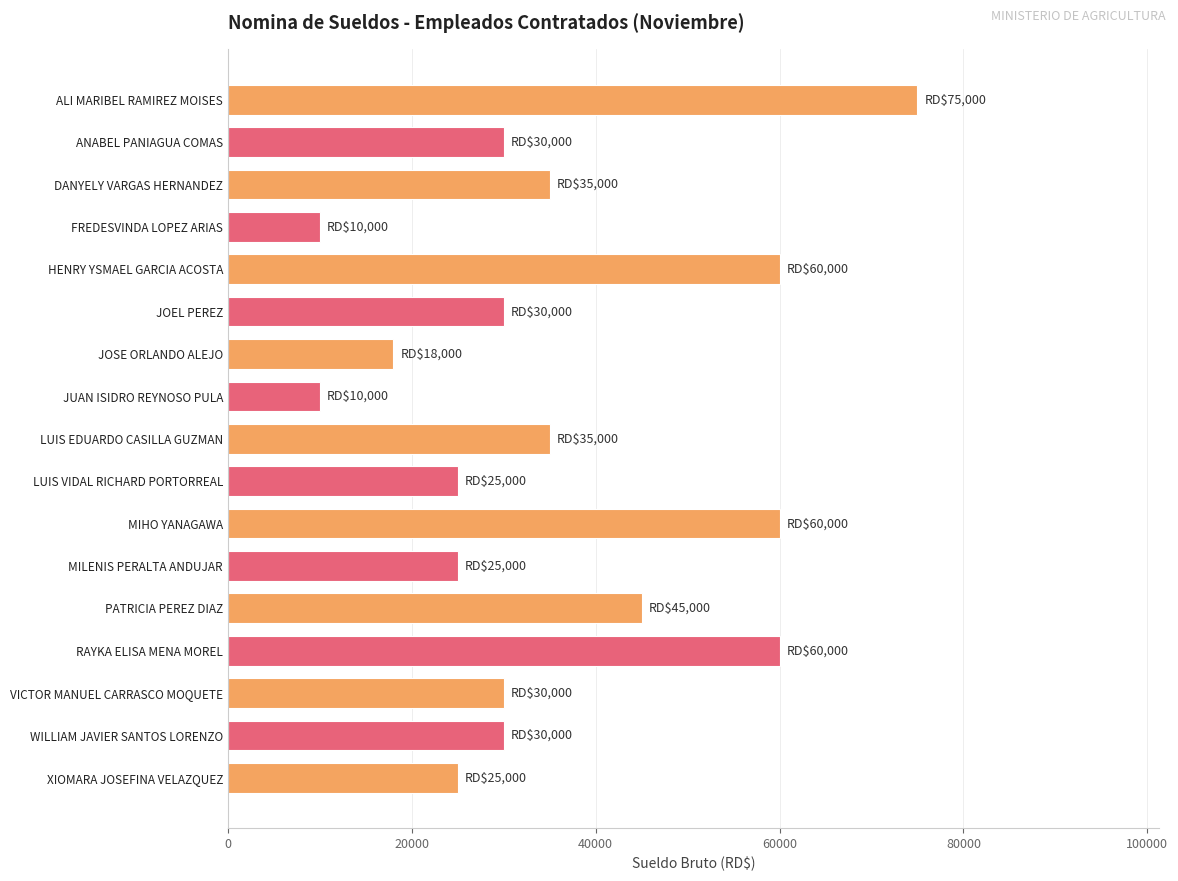

Are the bars grouped side by side (vs. stacked)?

No